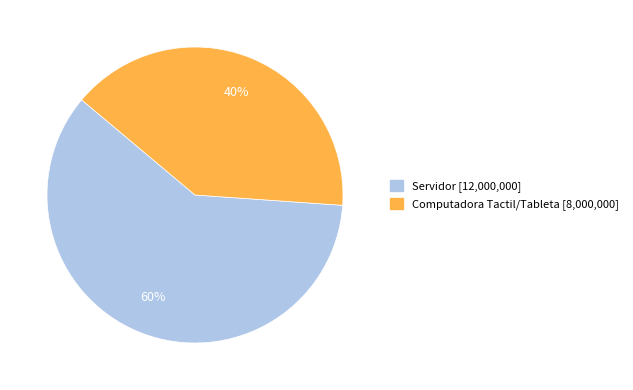

To the nearest percent, what is the average slice percentage?

50%